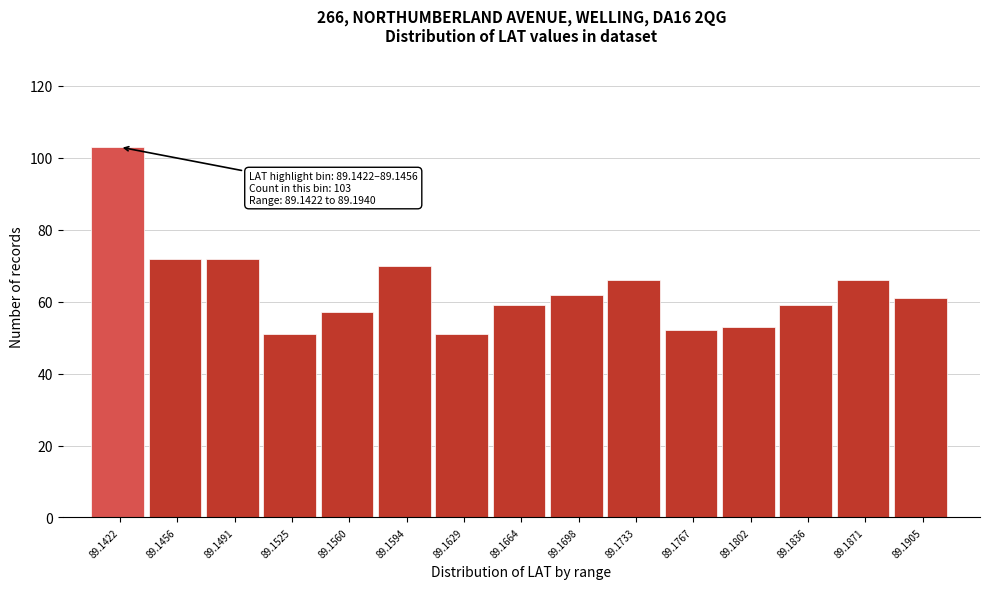

Reading left to right, transcribe all the data shown in this chart.

89.1422=103	89.1456=72	89.1491=72	89.1525=51	89.1560=57	89.1594=70	89.1629=51	89.1664=59	89.1698=62	89.1733=66	89.1767=52	89.1802=53	89.1836=59	89.1871=66	89.1905=61